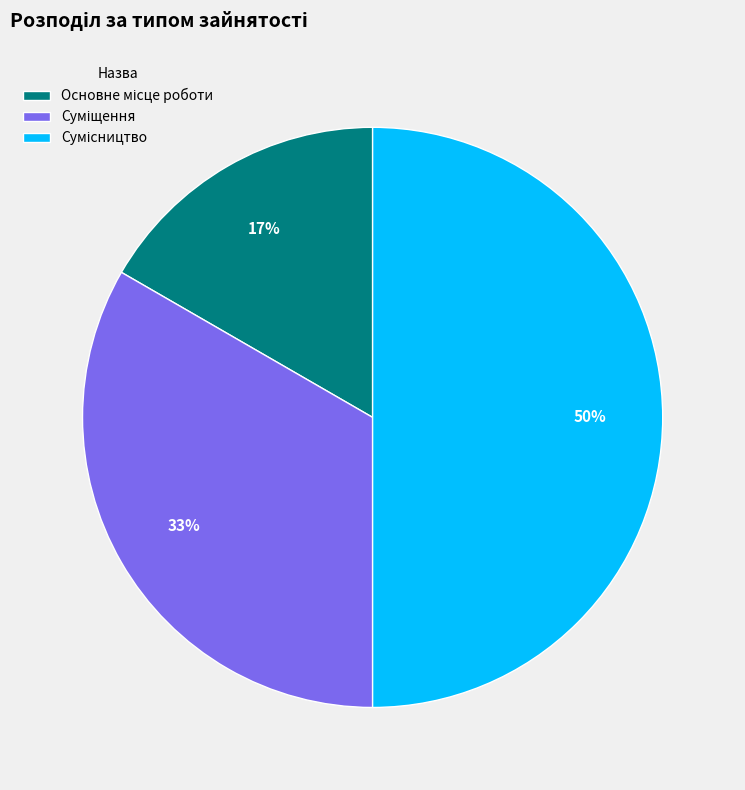

To the nearest percent, what is the average slice percentage?

33%